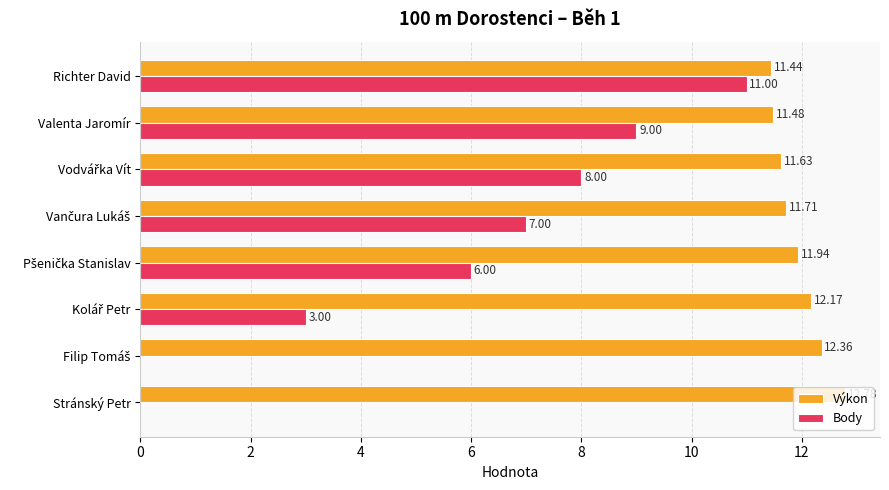

What is the average value of the Výkon series?

11.9